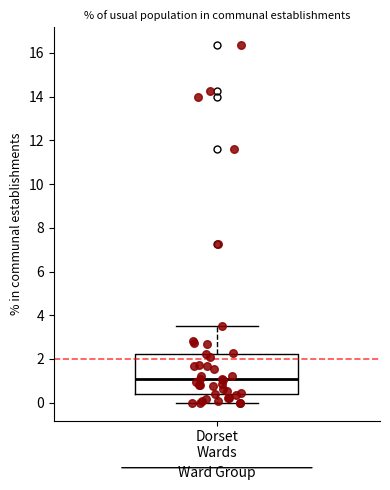

Transcribe this box plot: give where the median line is, the range the box spans, and where the two whiskers end, as read against the y-axis. The values are not printed on the chart, so give them approximately, as read against the axis.

median 1.0, box 0.4 to 2.2, whiskers 0.0 to 3.6